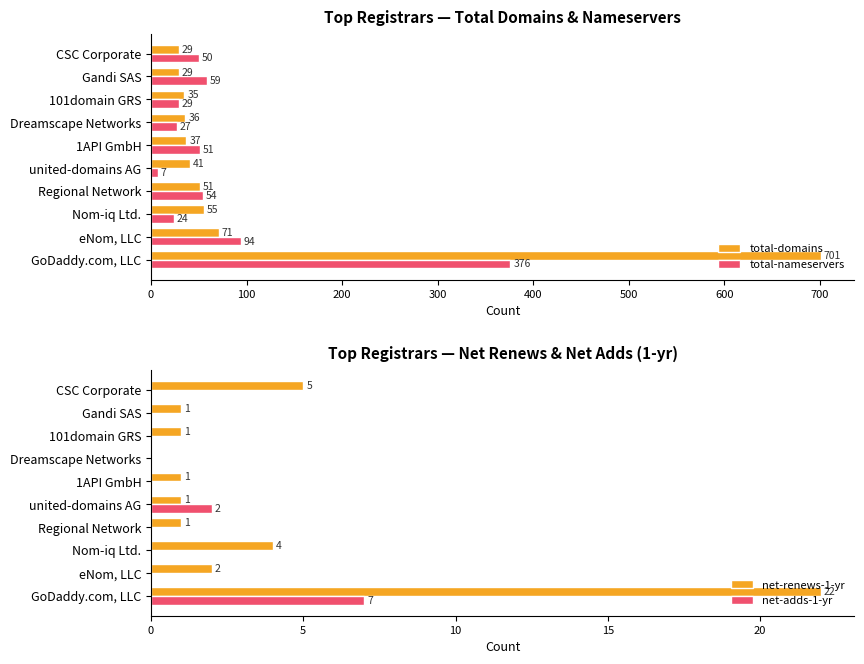

True or false: net-renews-1-yr has a value of 2 at Gandi SAS.

False